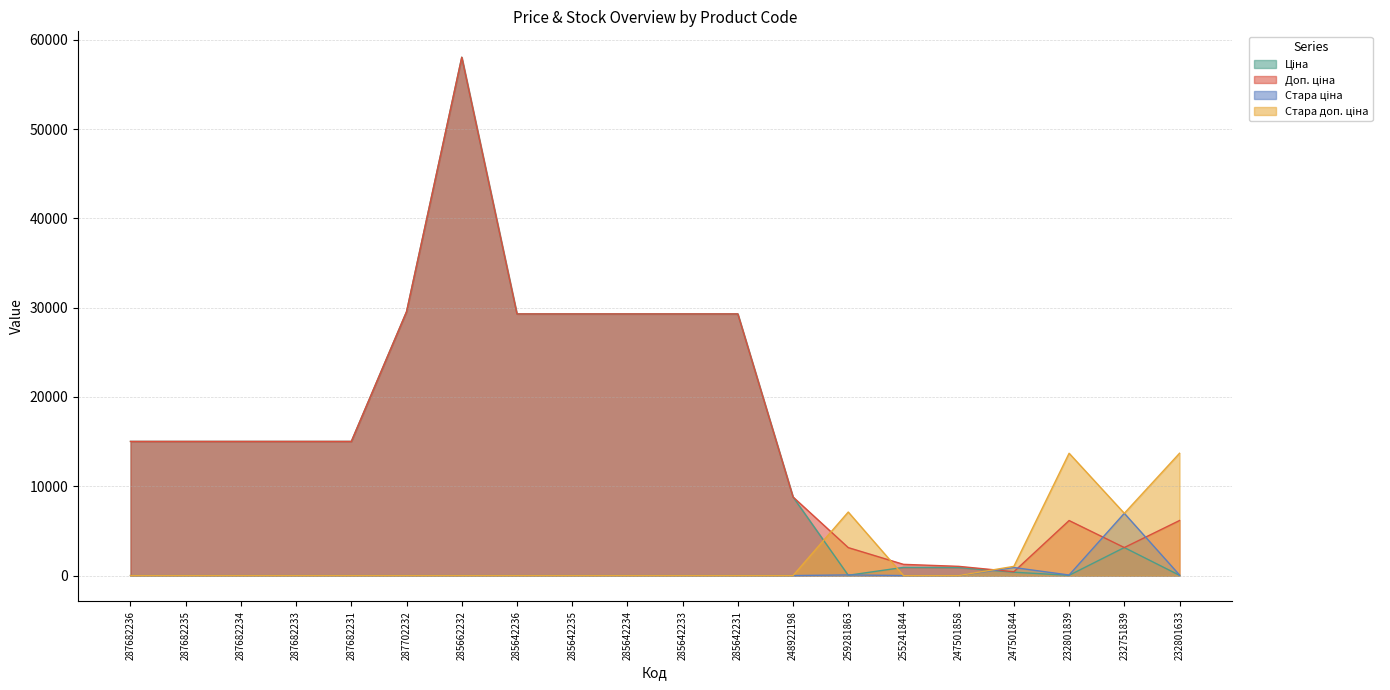

How many categories are shown in the chart?

20